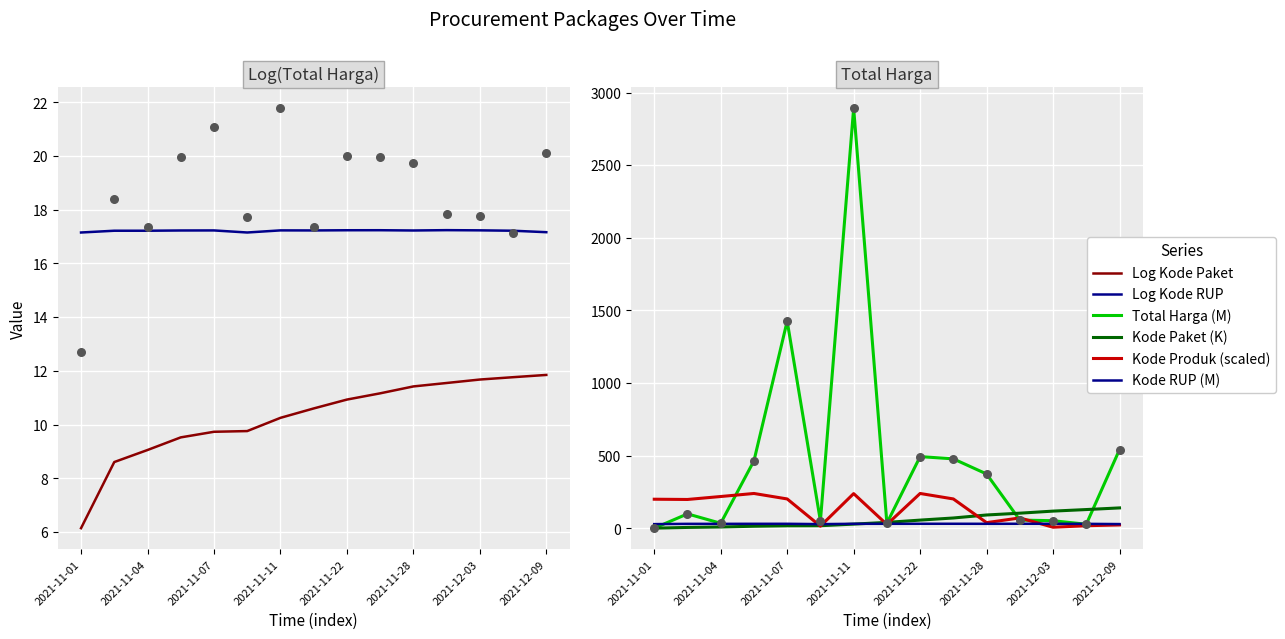

Which series reaches the maximum Y coordinate?

Total Harga (M)